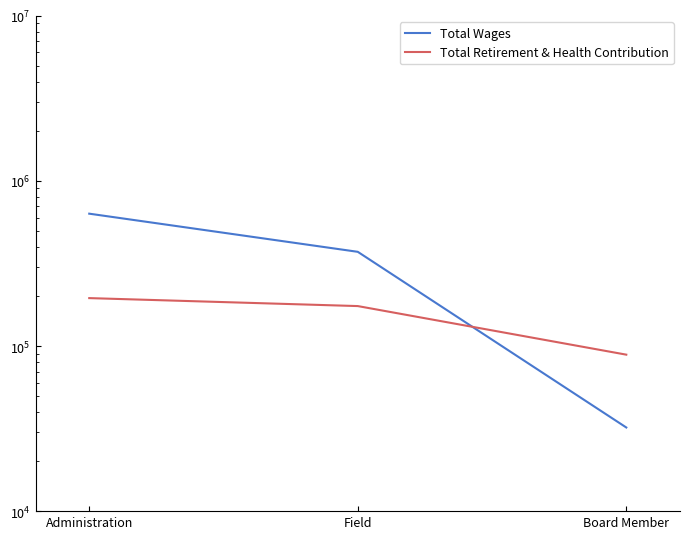

What is the sum of all Total Retirement & Health Contribution values?

458295